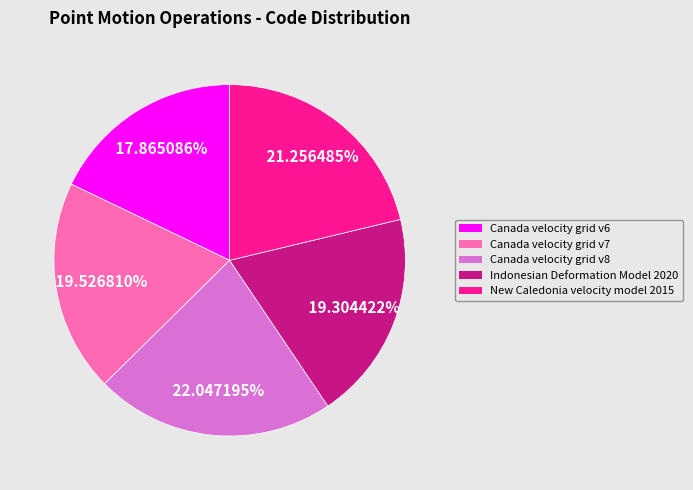

Is there any slice that represents more than half of the pie?

No